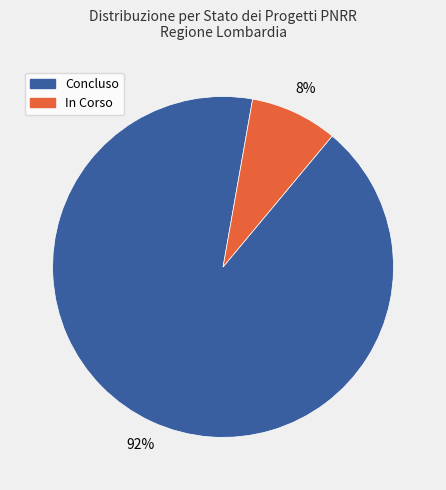

The In Corso slice represents 1% of the pie. True or false?

False